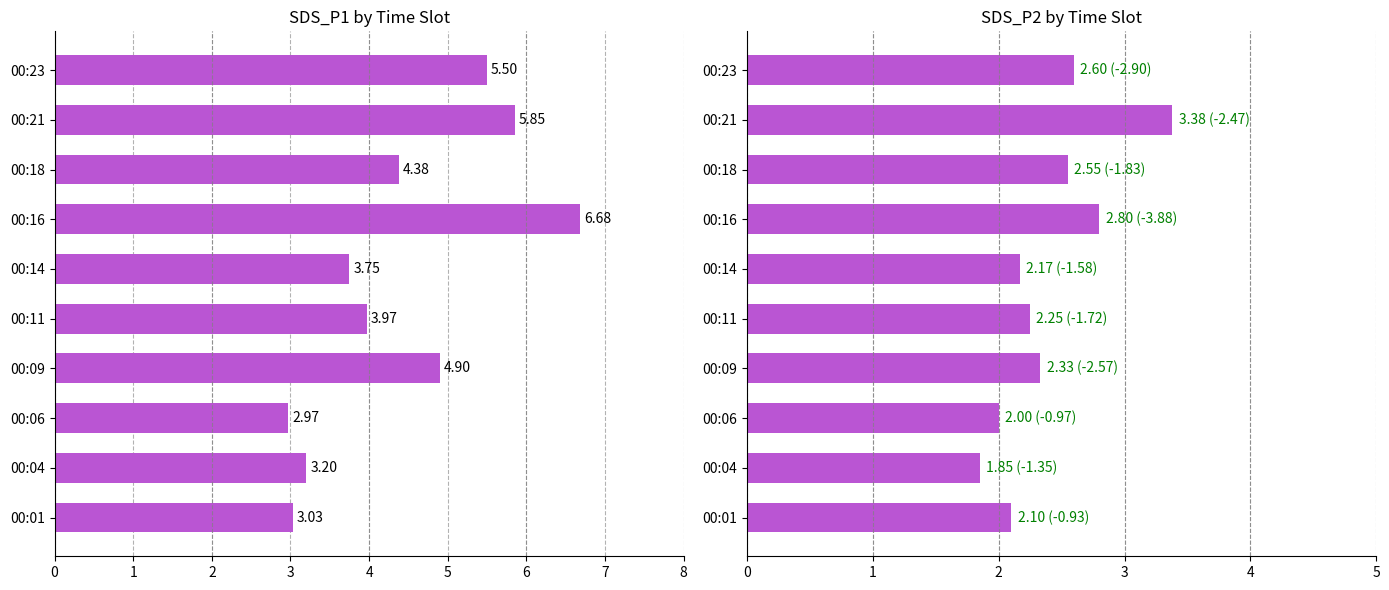

What is the minimum value for SDS_P1?

3.0